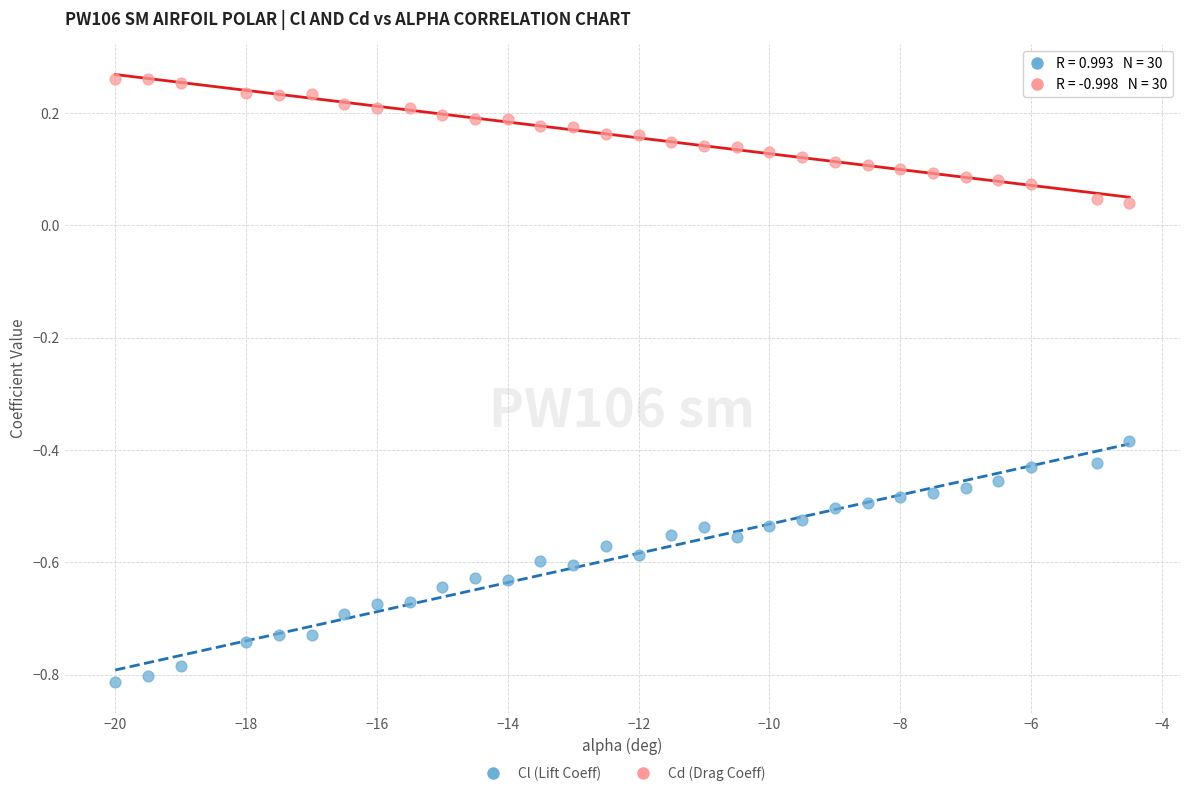

Which series reaches the minimum Y coordinate?

Cl (Lift Coeff)